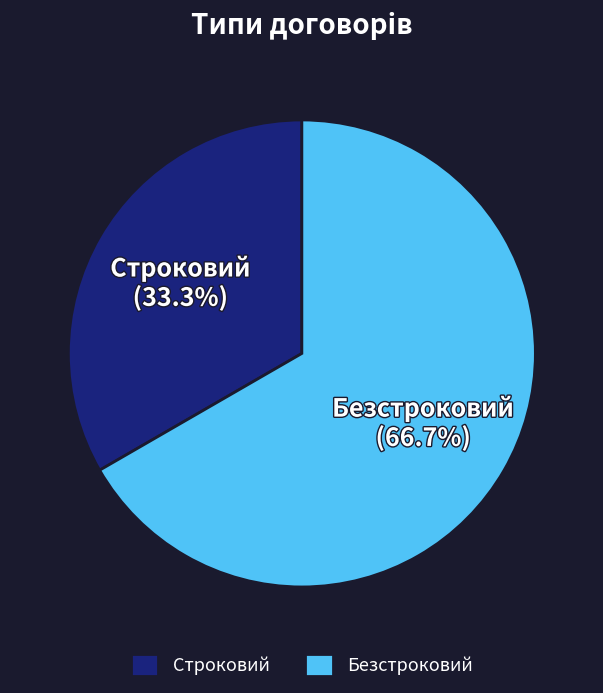

To the nearest percent, what is the average slice percentage?

50%